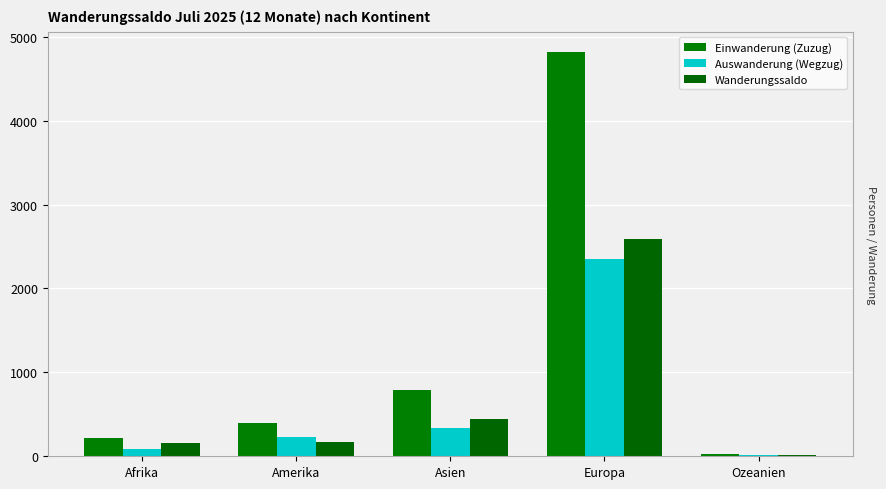

What are all the series names shown in the legend?

Einwanderung (Zuzug), Auswanderung (Wegzug), Wanderungssaldo